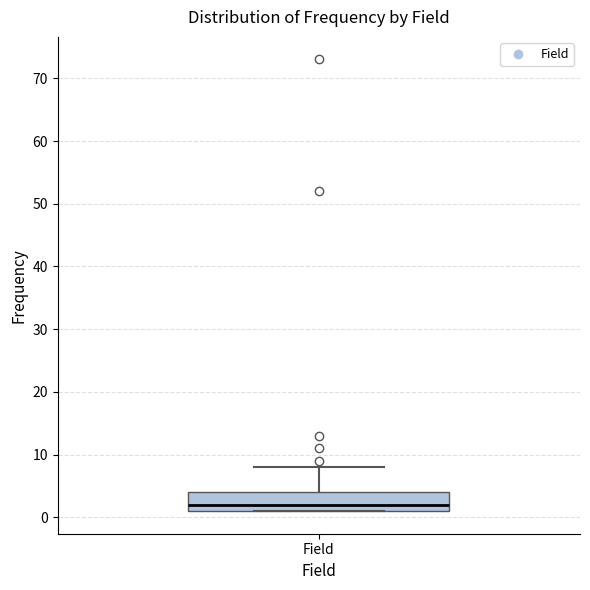

Where is the upper edge of the box for Field on the y-axis? The values are not printed on the chart, so give them approximately, as read against the axis.

4